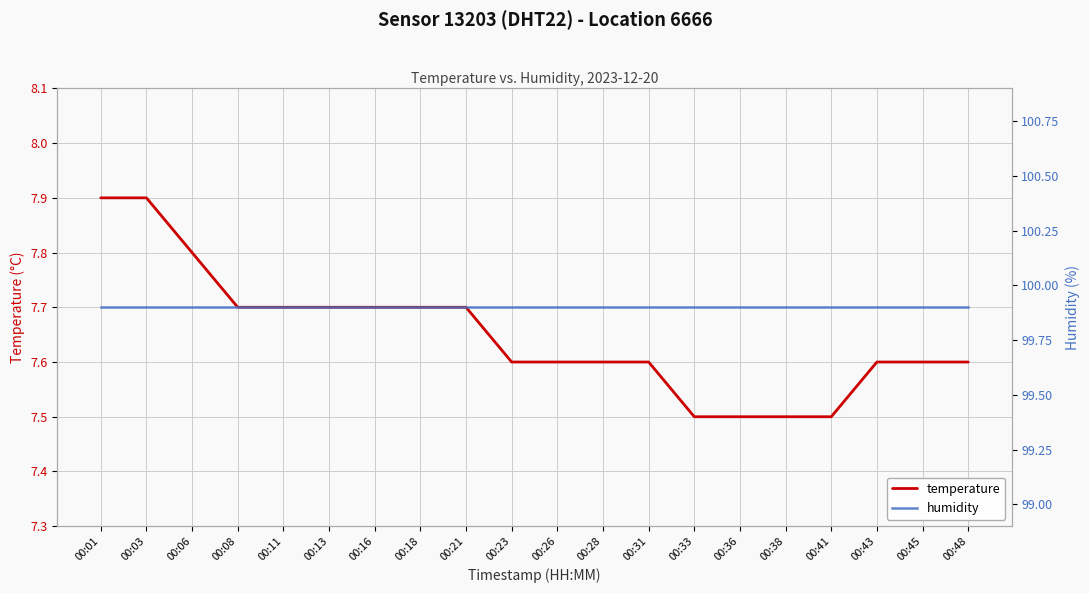

How many data points does each series have?

20